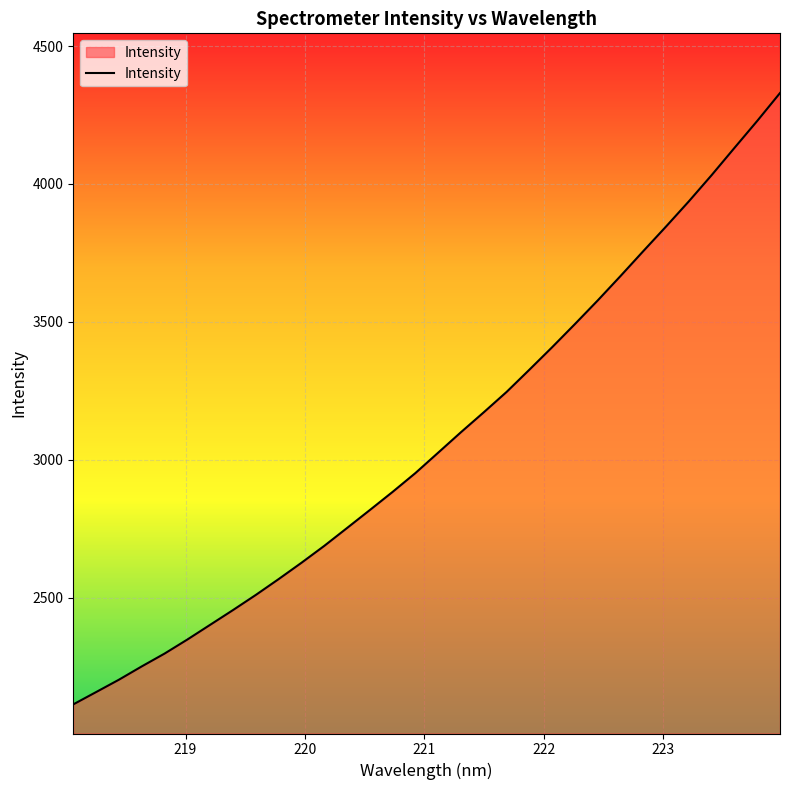

What is the minimum value shown in the chart?

2112.5